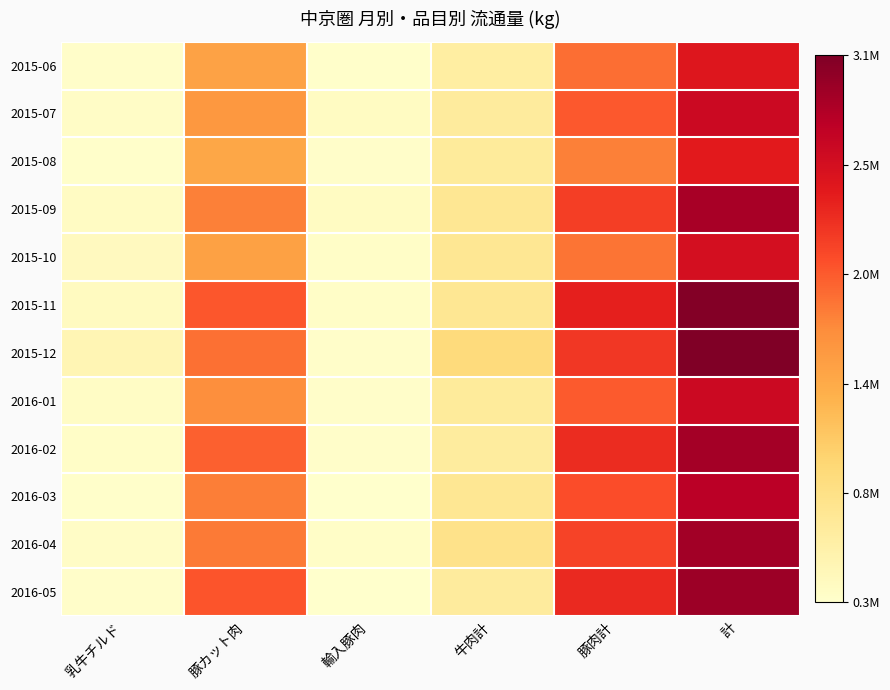

What is the minimum value shown in the chart?

254851